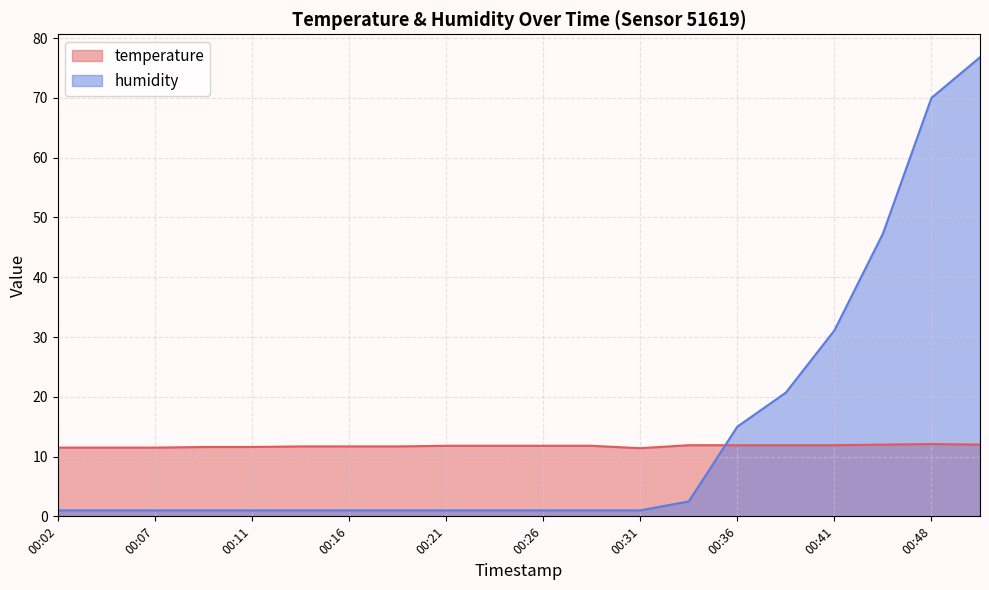

Reading left to right, list all the values displayed in this chart.

temperature: 00:02=11.5	00:04=11.5	00:07=11.5	00:09=11.6	00:11=11.6	00:14=11.7	00:16=11.7	00:19=11.7	00:21=11.8	00:24=11.8	00:26=11.8	00:29=11.8	00:31=11.4	00:33=11.9	00:36=11.9	00:38=11.9	00:41=11.9	00:46=12.0	00:48=12.1	00:51=12.0
humidity: 00:02=1.0	00:04=1.0	00:07=1.0	00:09=1.0	00:11=1.0	00:14=1.0	00:16=1.0	00:19=1.0	00:21=1.0	00:24=1.0	00:26=1.0	00:29=1.0	00:31=1.0	00:33=2.5	00:36=15.0	00:38=20.7	00:41=31.1	00:46=47.3	00:48=70.0	00:51=76.8